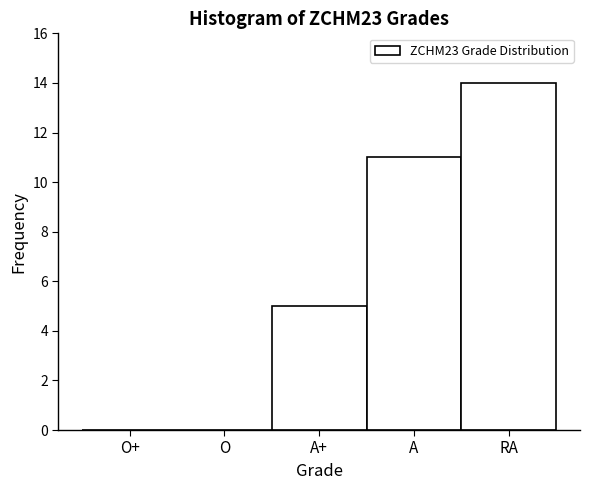

Reading right to left, list all the values displayed in this chart.

RA=14	A=11	A+=5	O=0	O+=0